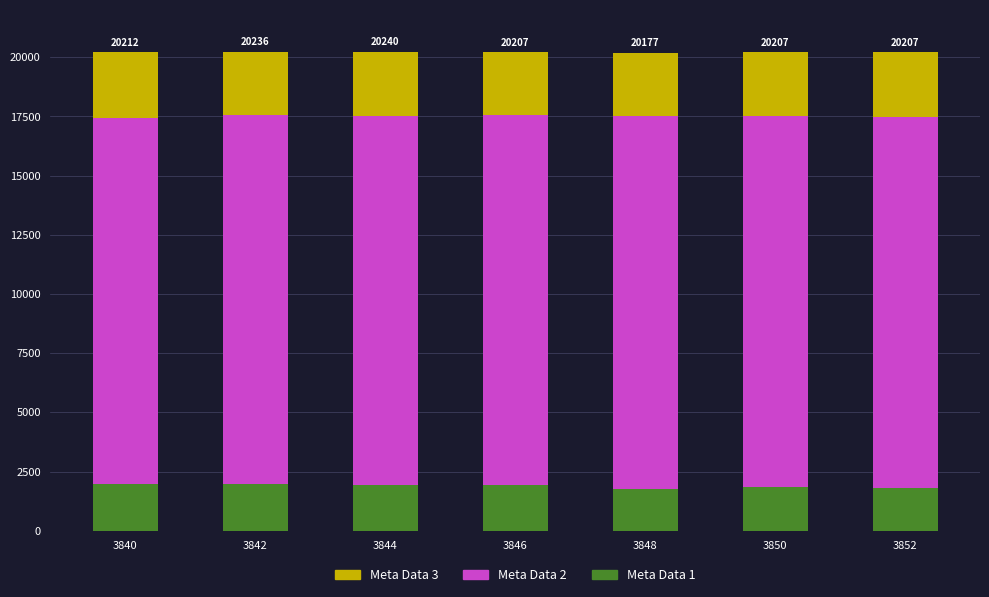

How many bars are there in total?

7